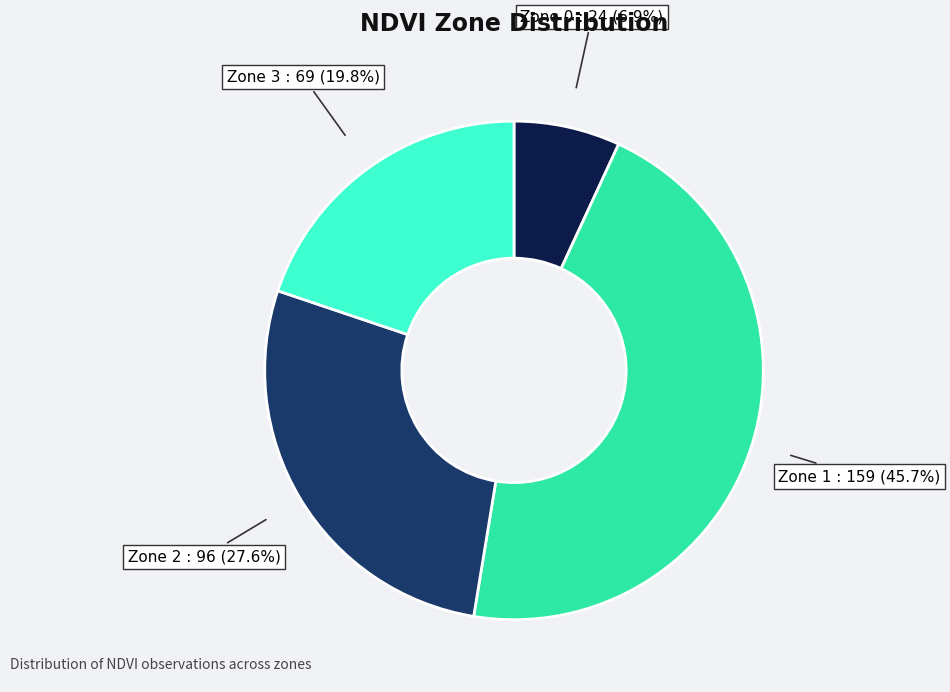

Is there a majority slice in this chart?

No